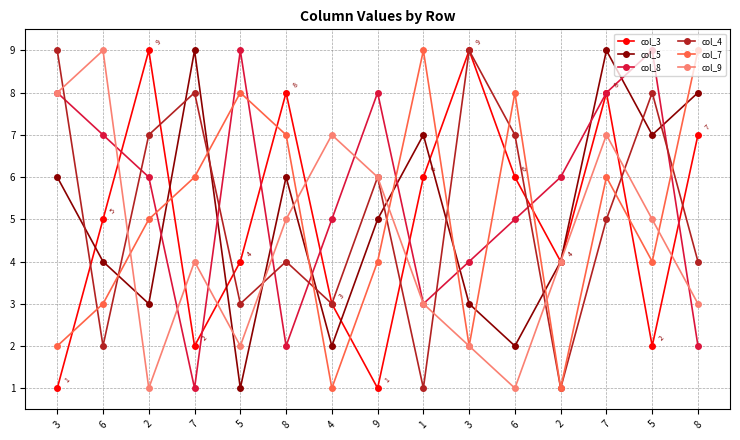

The col_7 series shows 2 at 3. True or false?

True